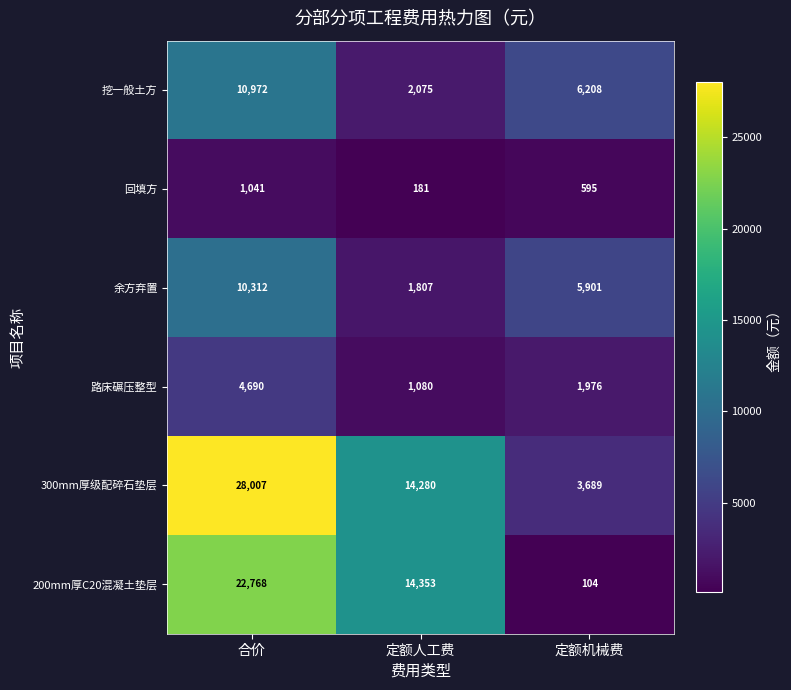

What is the spread (max minus min) of values at 定额人工费?

14172